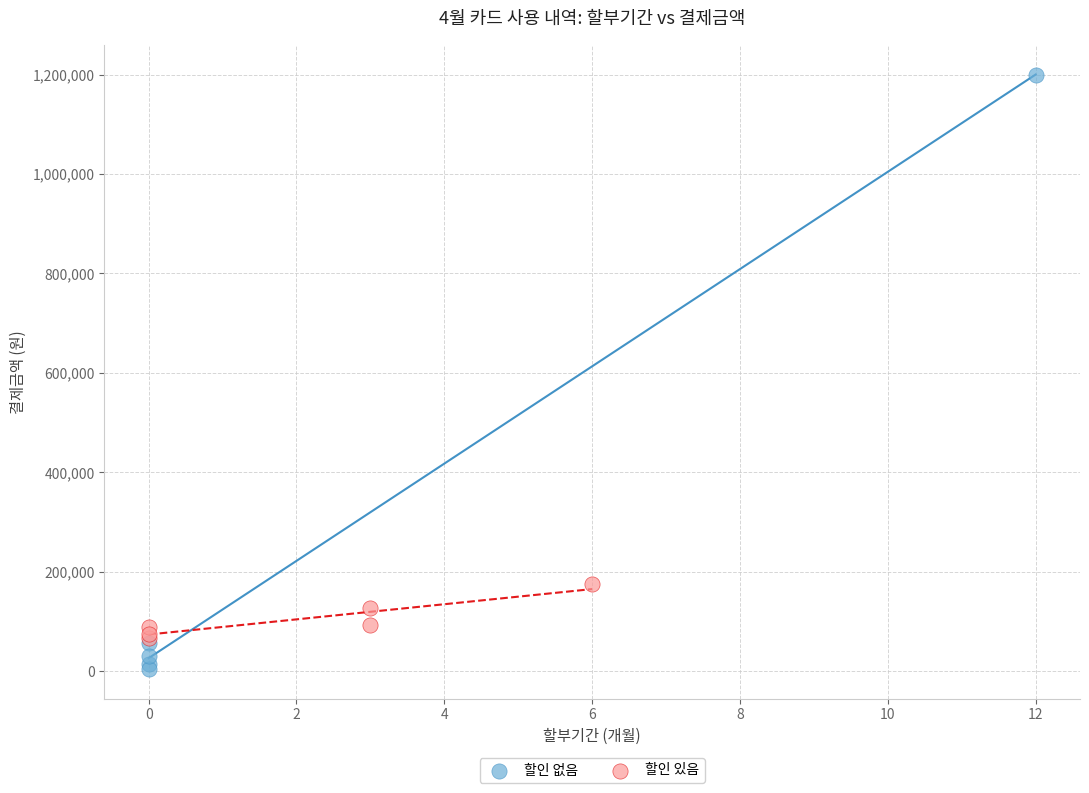

Which series has the largest Y range (max minus min)?

할인 없음